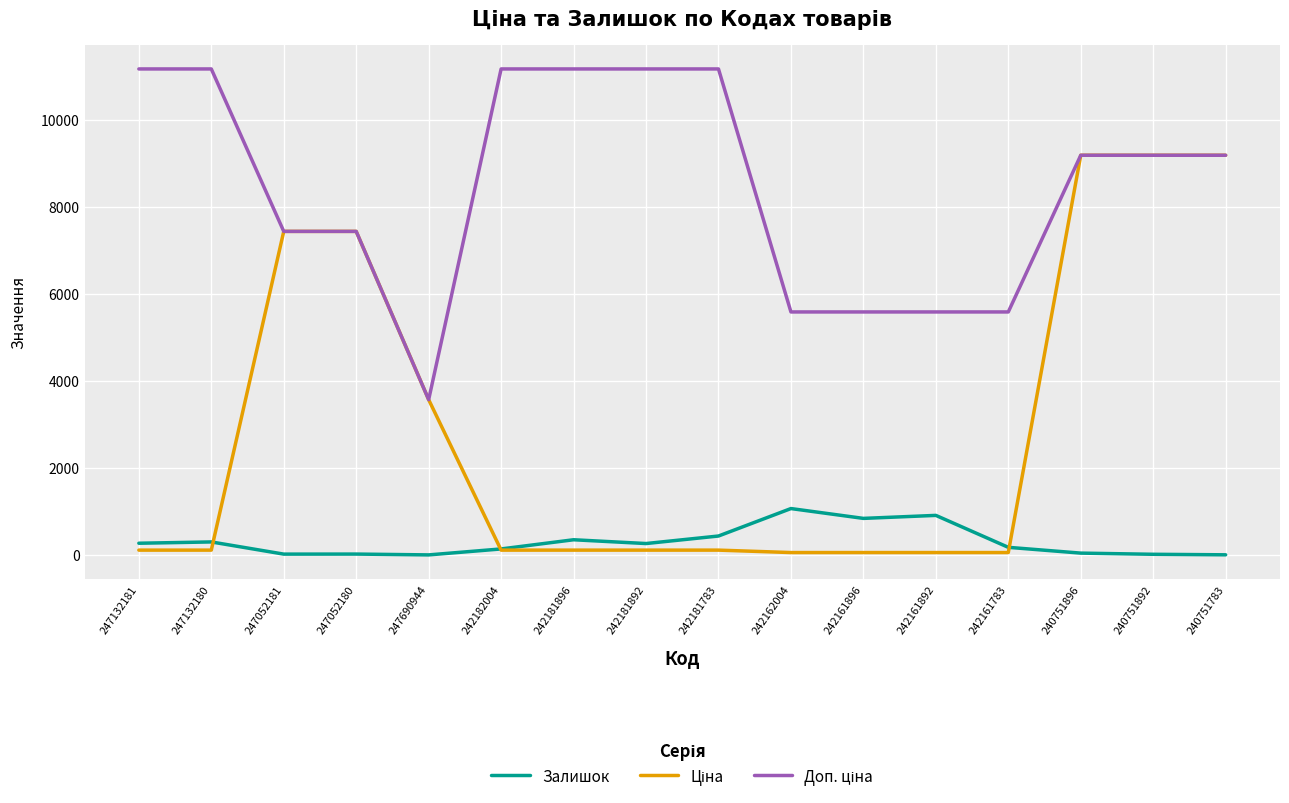

What is the maximum value shown in the chart?

11169.0